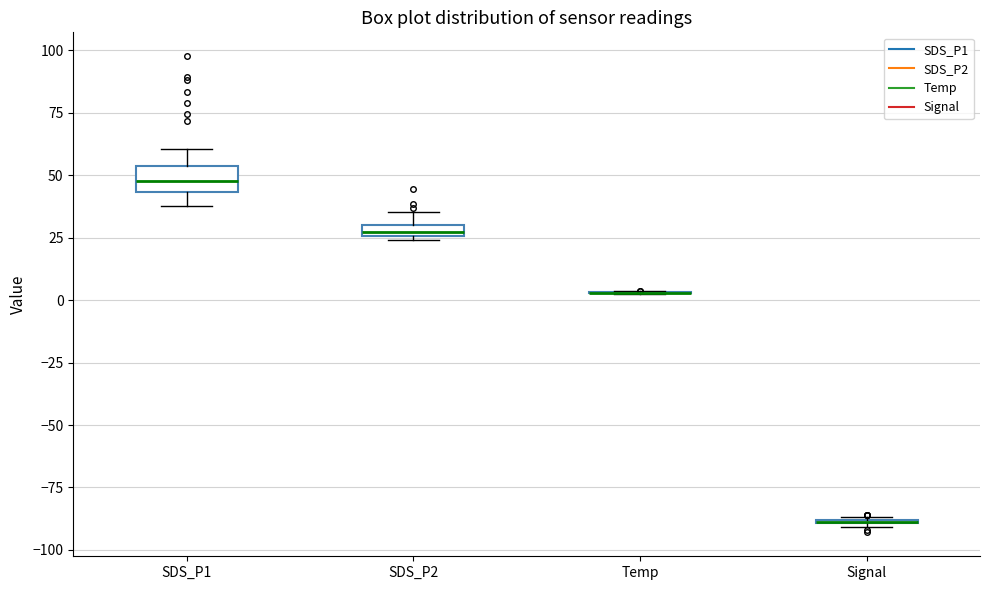

Which box is the tallest, from its lower edge to its upper edge?

SDS_P1